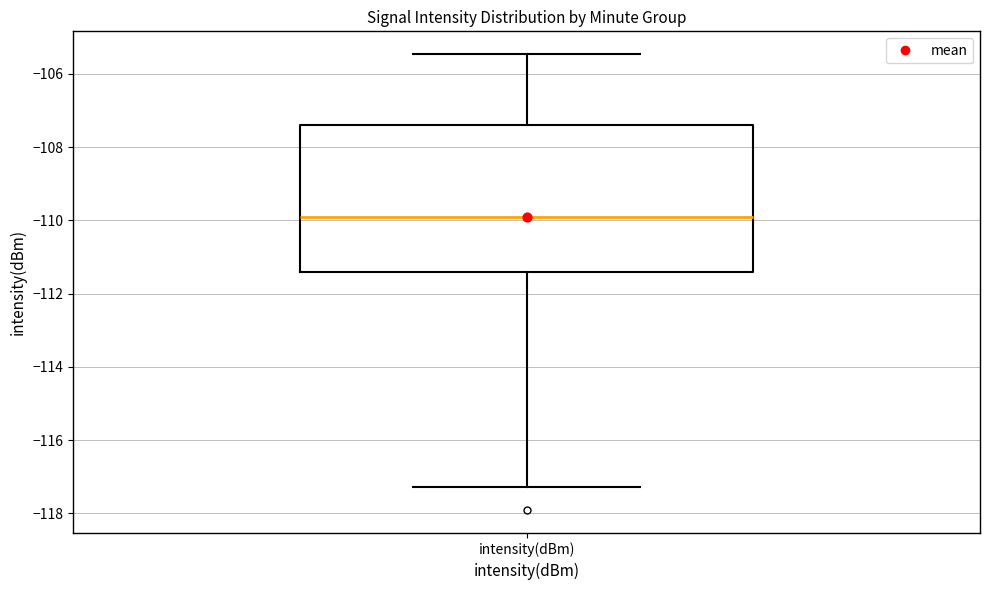

Where is the upper edge of the box for intensity(dBm) on the y-axis? The values are not printed on the chart, so give them approximately, as read against the axis.

-107.4